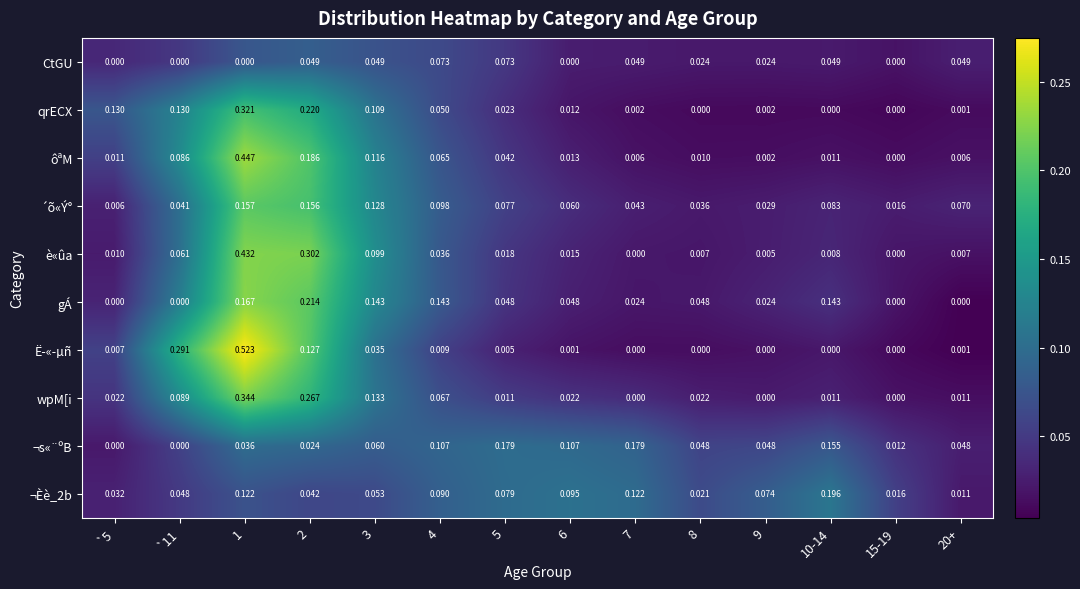

Which series has the largest total across all categories?

¬s«¨ºB